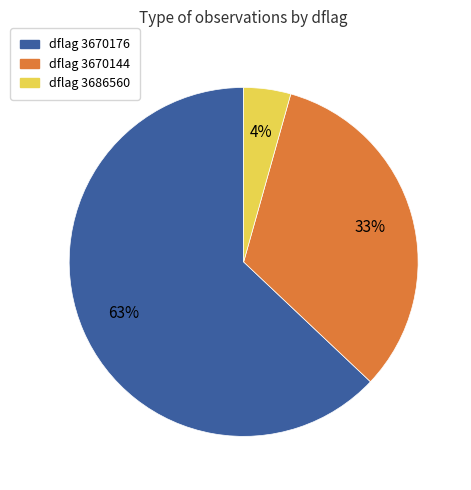

Does any single category account for the majority?

Yes